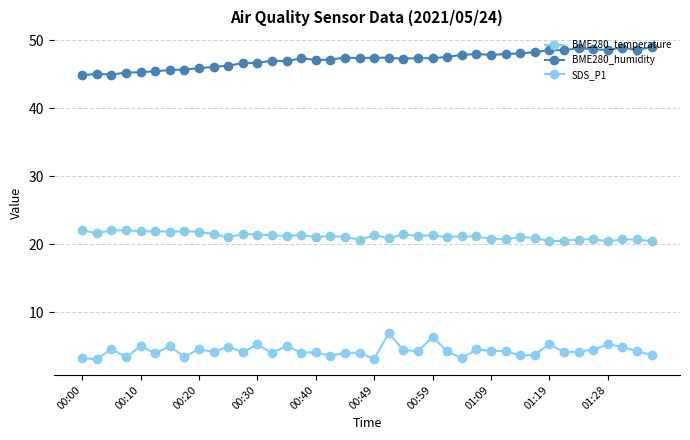

What is the greatest value displayed?

49.0